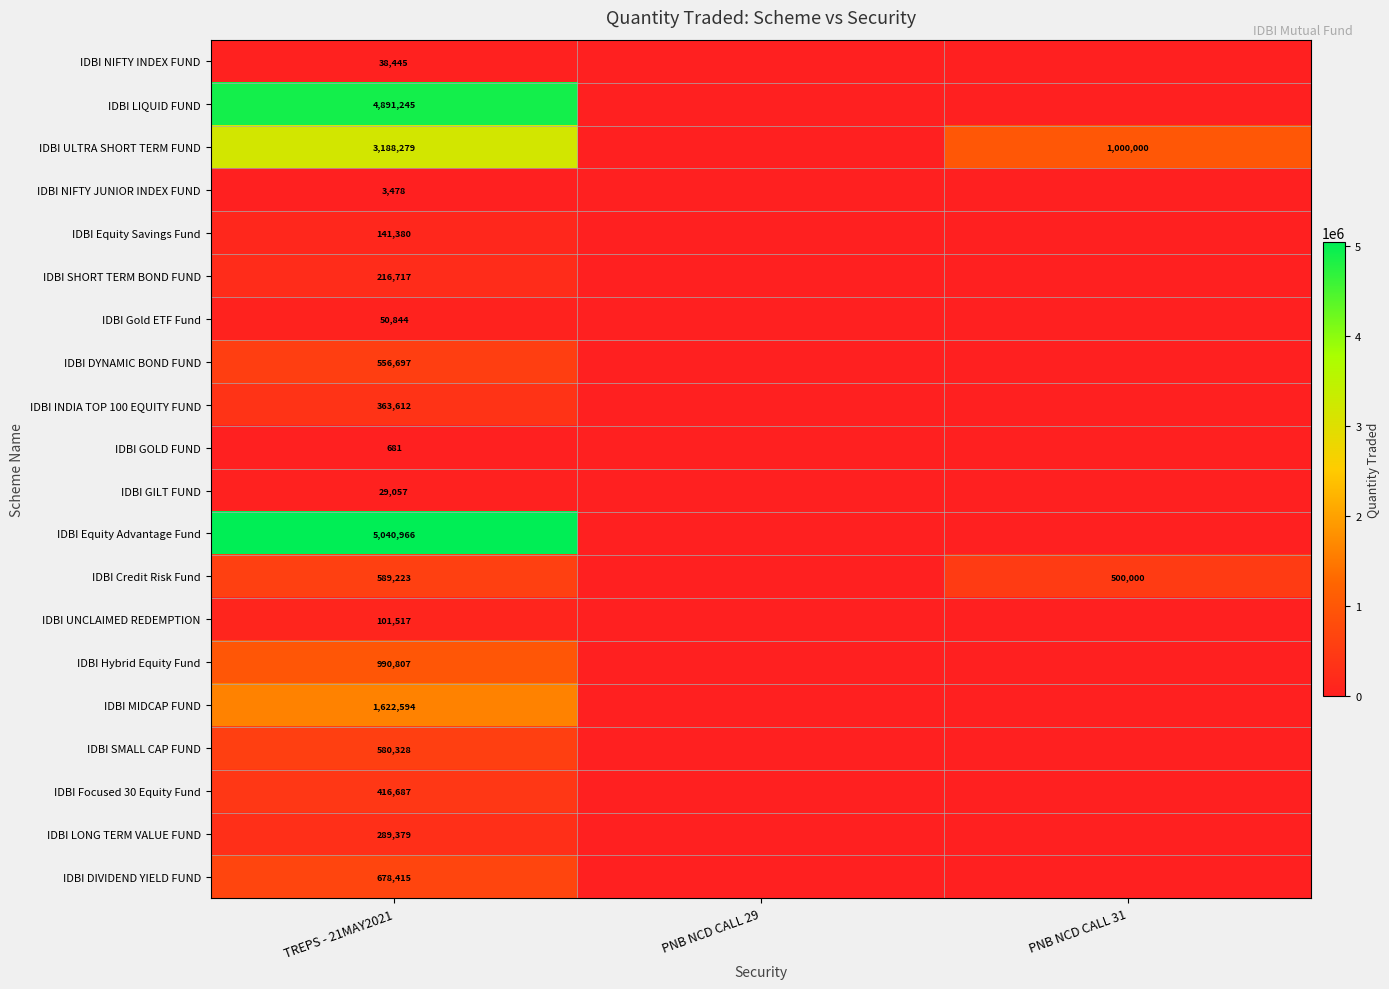

The IDBI GOLD FUND series shows 681 at TREPS - 21MAY2021. True or false?

True